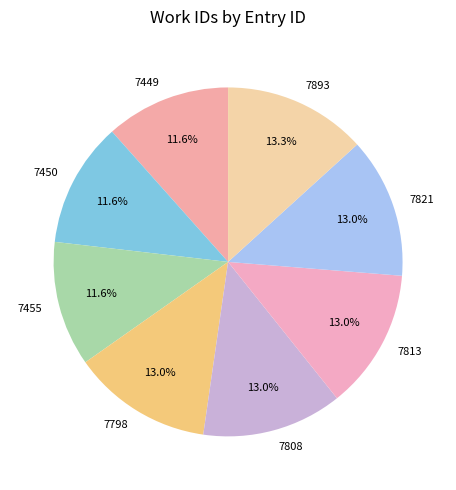

To the nearest percent, what is the combined percentage of 7450 and 7808?

25%